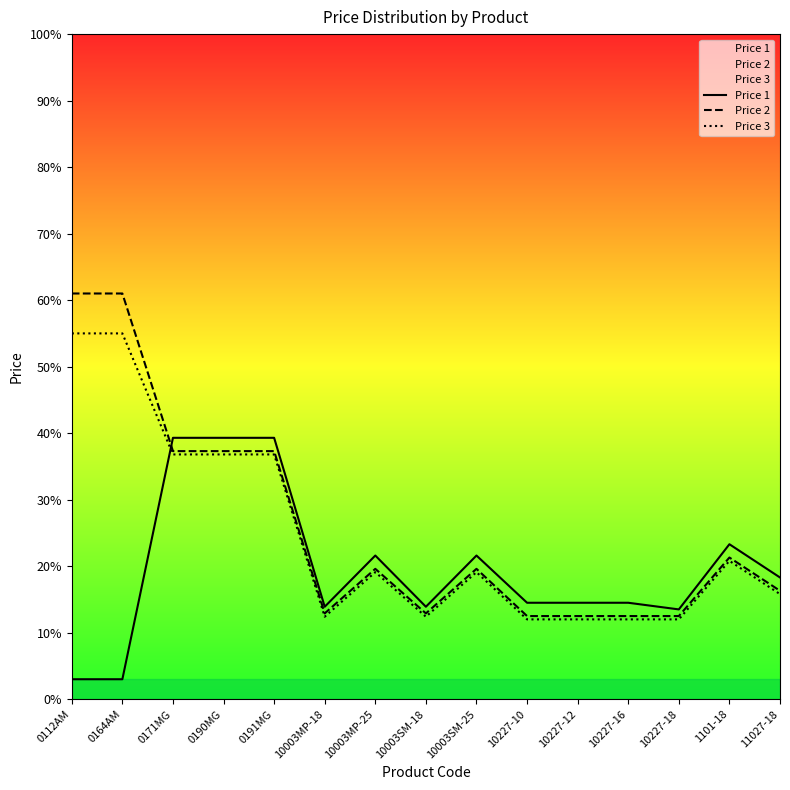

What is the difference between the highest and lowest values at 1101-18?

2.5